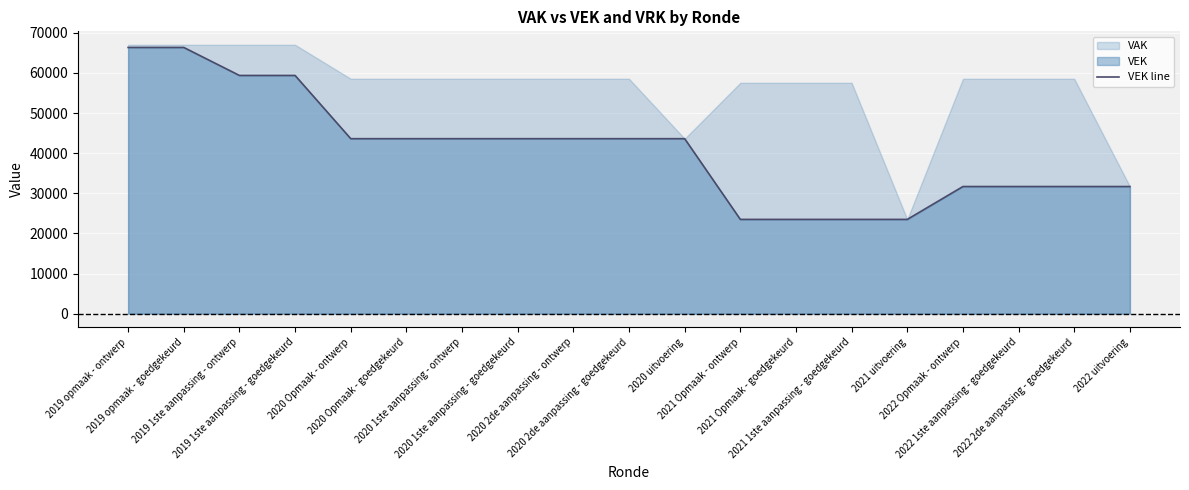

List the labels in order of value, largest first.

2019 opmaak - ontwerp, 2019 opmaak - goedgekeurd, 2019 1ste aanpassing - ontwerp, 2019 1ste aanpassing - goedgekeurd, 2020 Opmaak - ontwerp, 2020 Opmaak - goedgekeurd, 2020 1ste aanpassing - ontwerp, 2020 1ste aanpassing - goedgekeurd, 2020 2de aanpassing - ontwerp, 2020 2de aanpassing - goedgekeurd, 2020 uitvoering, 2022 Opmaak - ontwerp, 2022 1ste aanpassing - goedgekeurd, 2022 2de aanpassing - goedgekeurd, 2022 uitvoering, 2021 Opmaak - ontwerp, 2021 Opmaak - goedgekeurd, 2021 1ste aanpassing - goedgekeurd, 2021 uitvoering